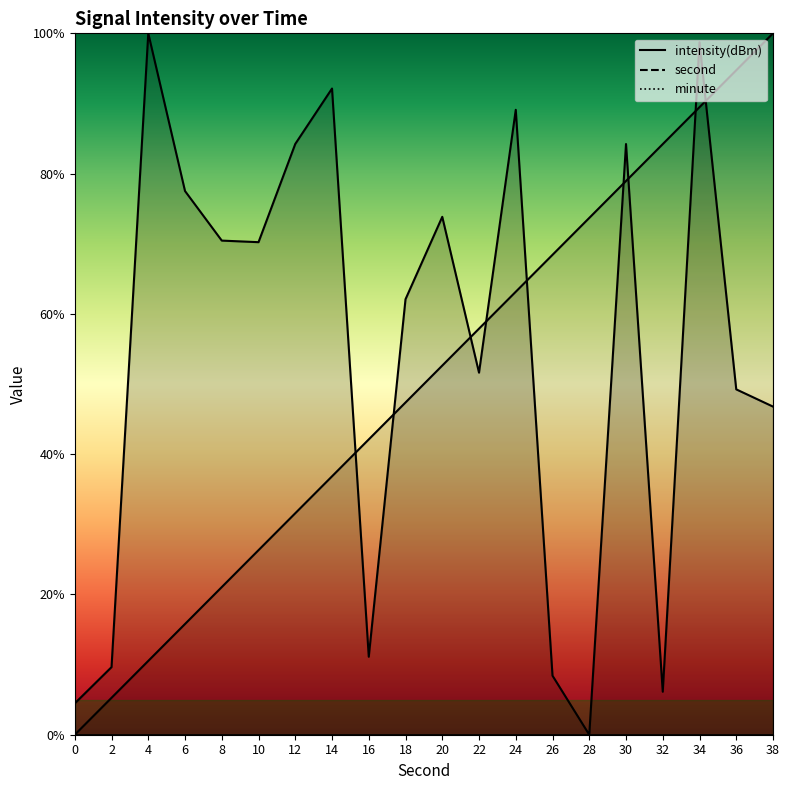

What is the total value across all series at 20?

126.5